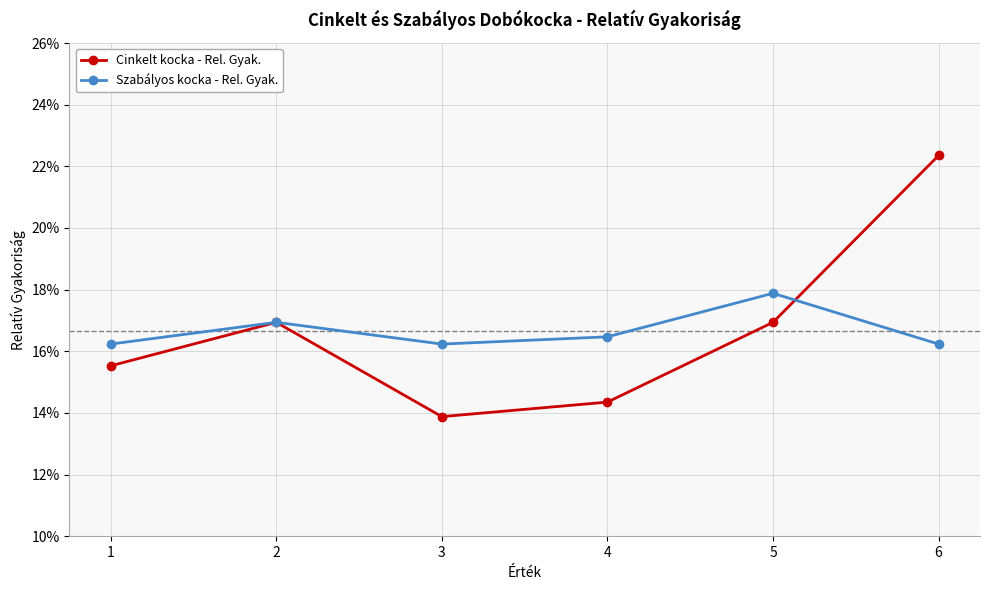

Is this an area chart (filled region under the line)?

No